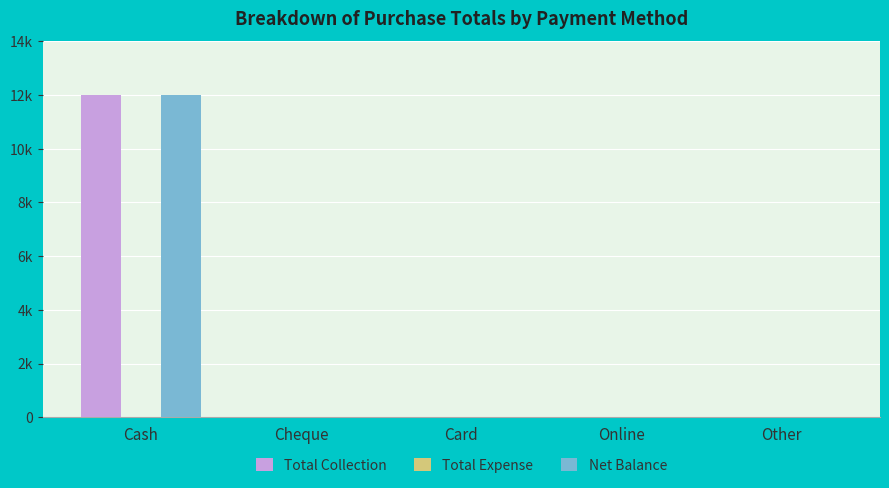

Are the bars horizontal?

No